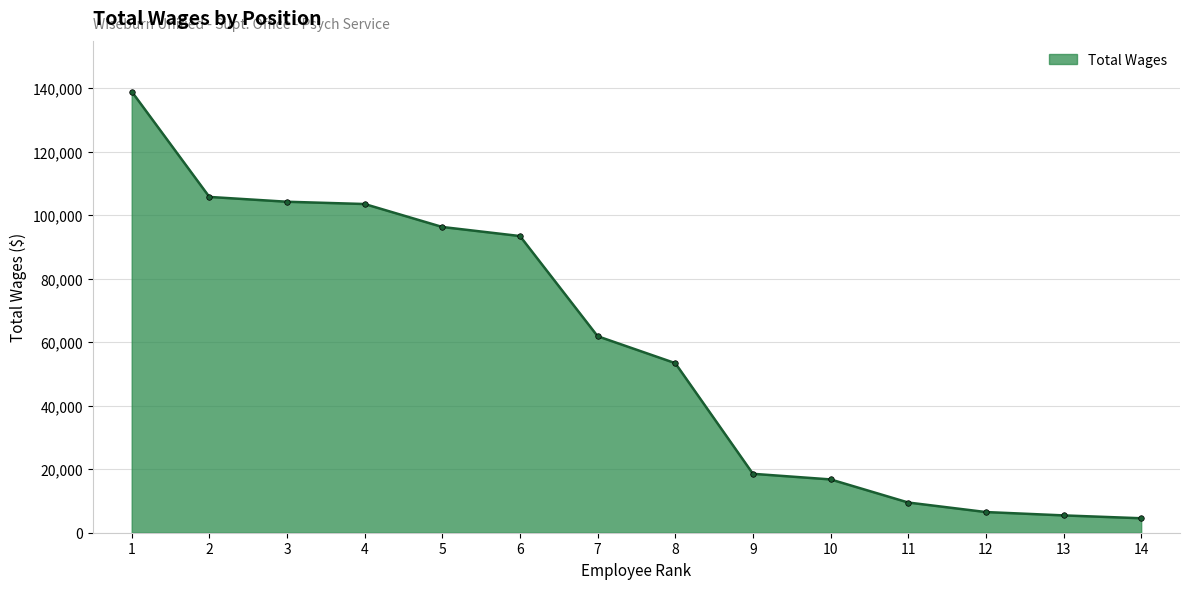

The value at 8 is 53414. True or false?

True